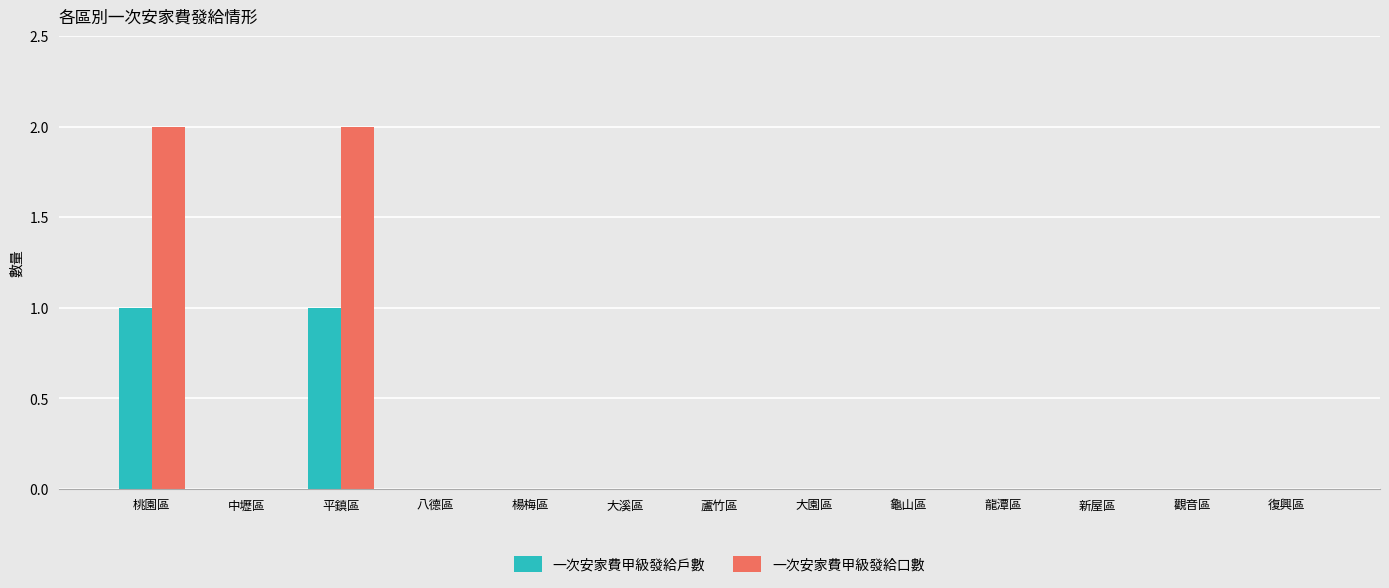

The value of 一次安家費甲級發給口數 at 八德區 is 0. True or false?

True